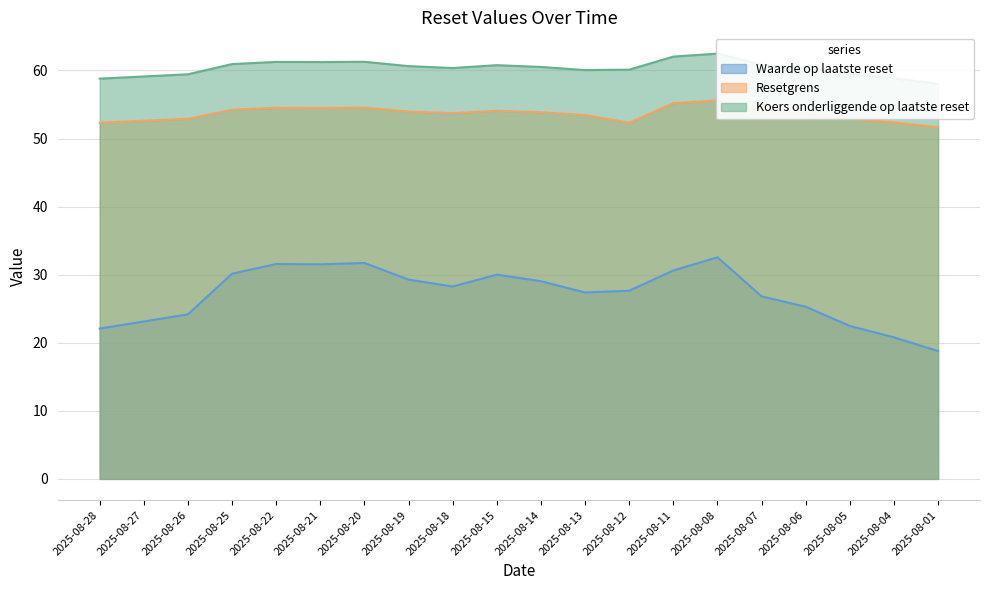

What are all the series names shown in the legend?

Waarde op laatste reset, Resetgrens, Koers onderliggende op laatste reset